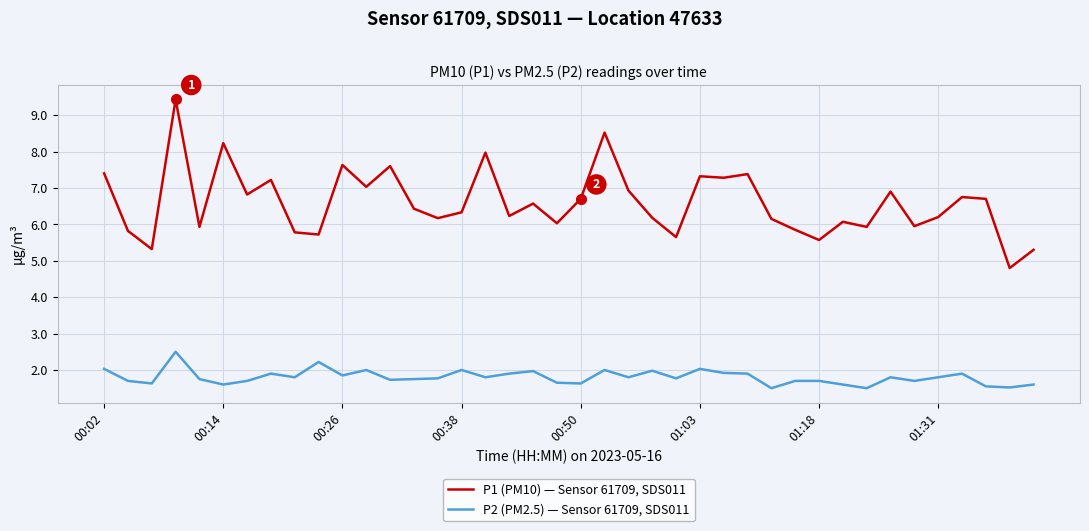

What is the sum of all P2 (PM2.5) — Sensor 61709, SDS011 values?

72.2